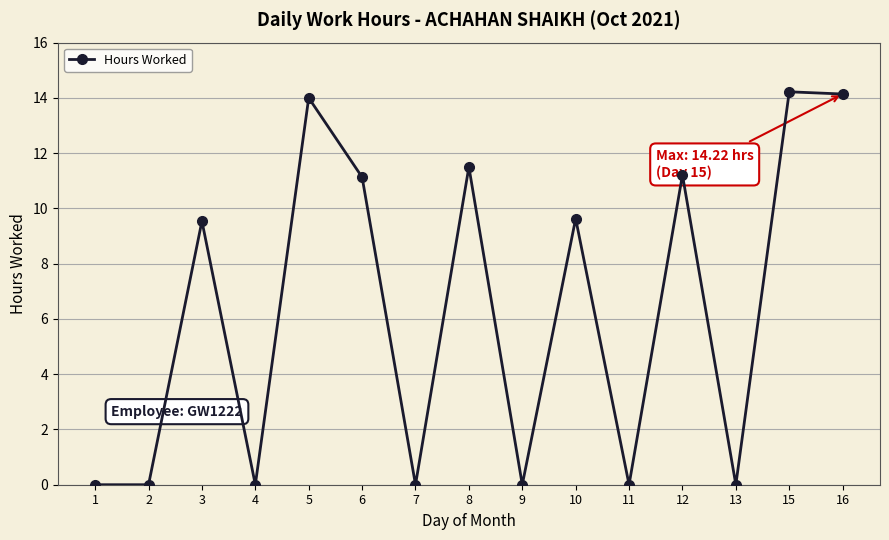

Does the chart have visible grid lines?

Yes